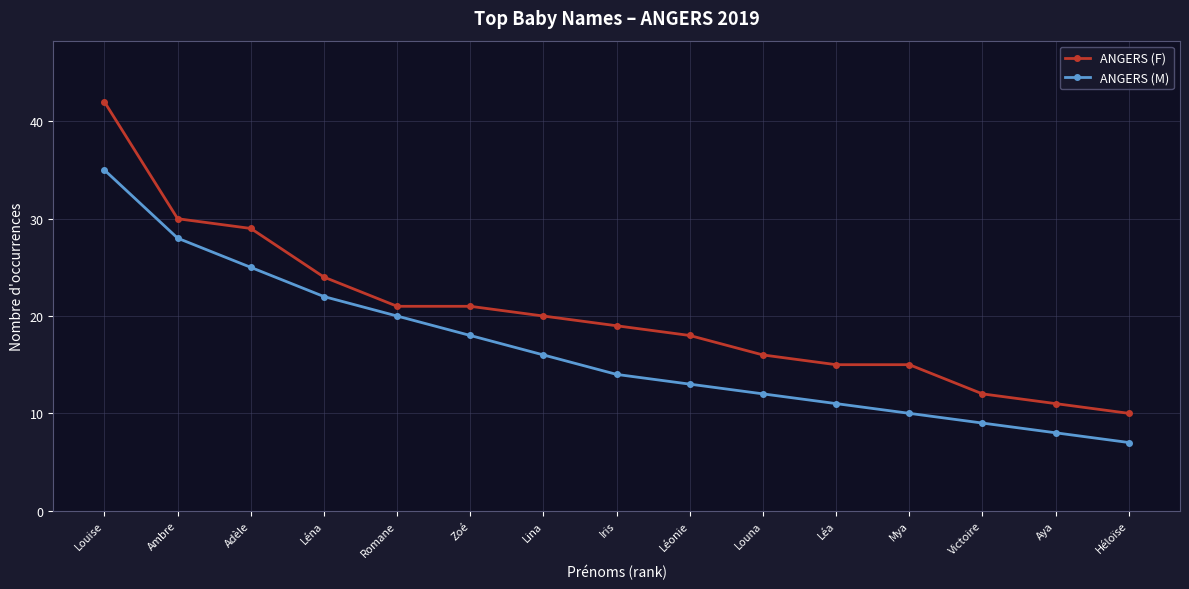

How many values in the ANGERS (F) series are below 19?

7